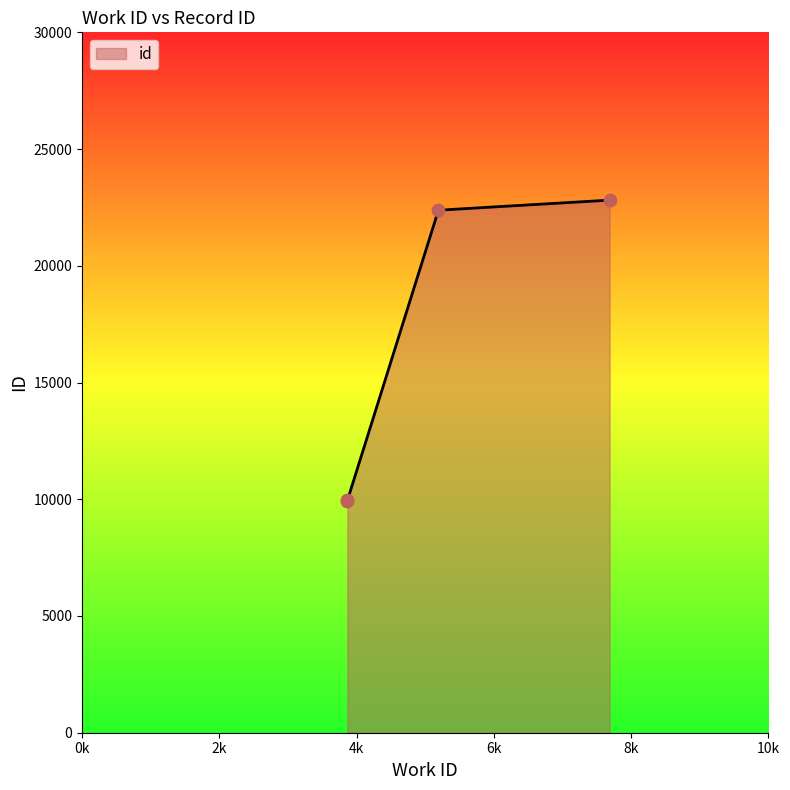

What is the ratio of the value at 5192 to the value at 3866?

2.3